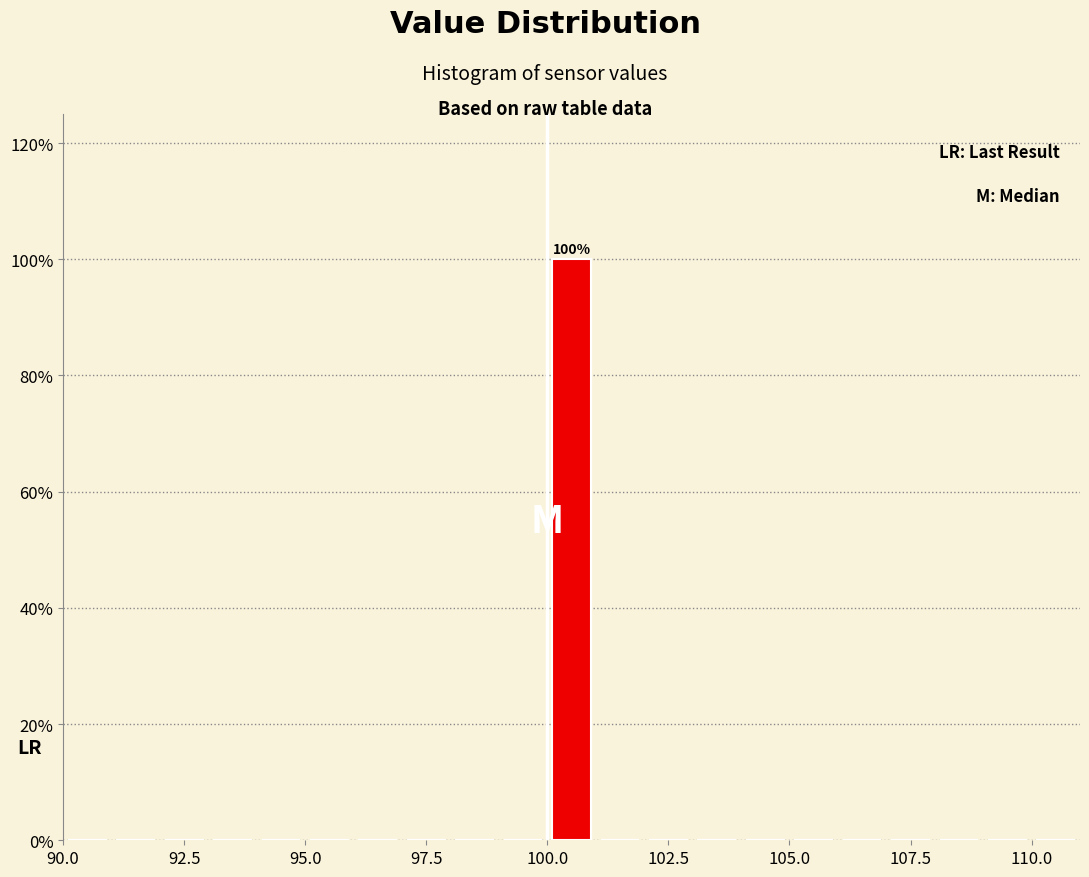

Read against the x-axis, roughly where is the centre of the tallest bar?

100.5